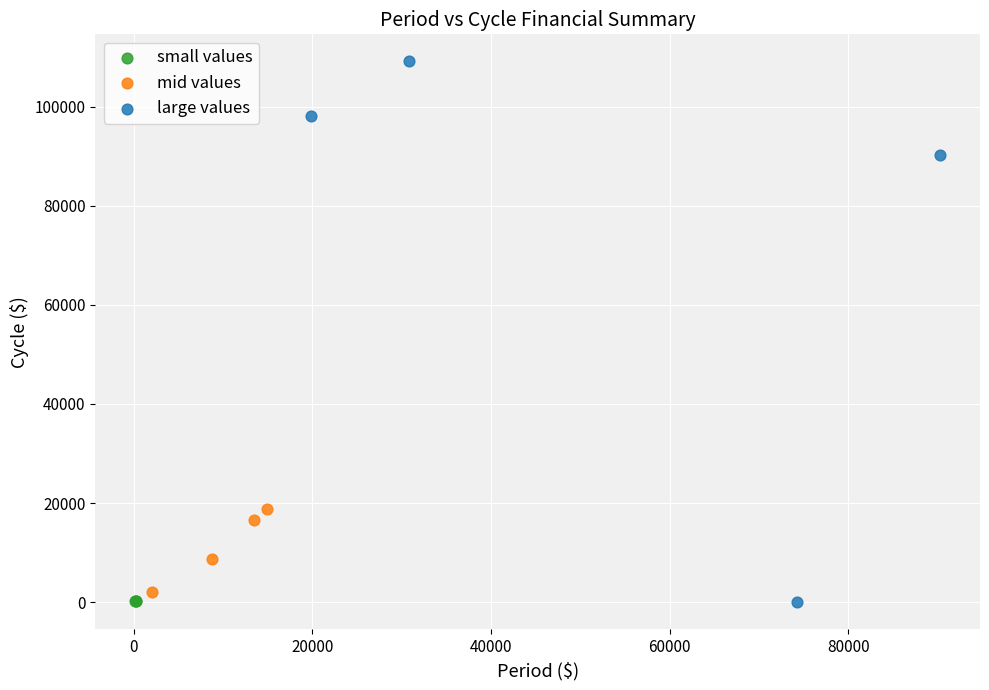

What are all the series names shown in the legend?

small values, mid values, large values